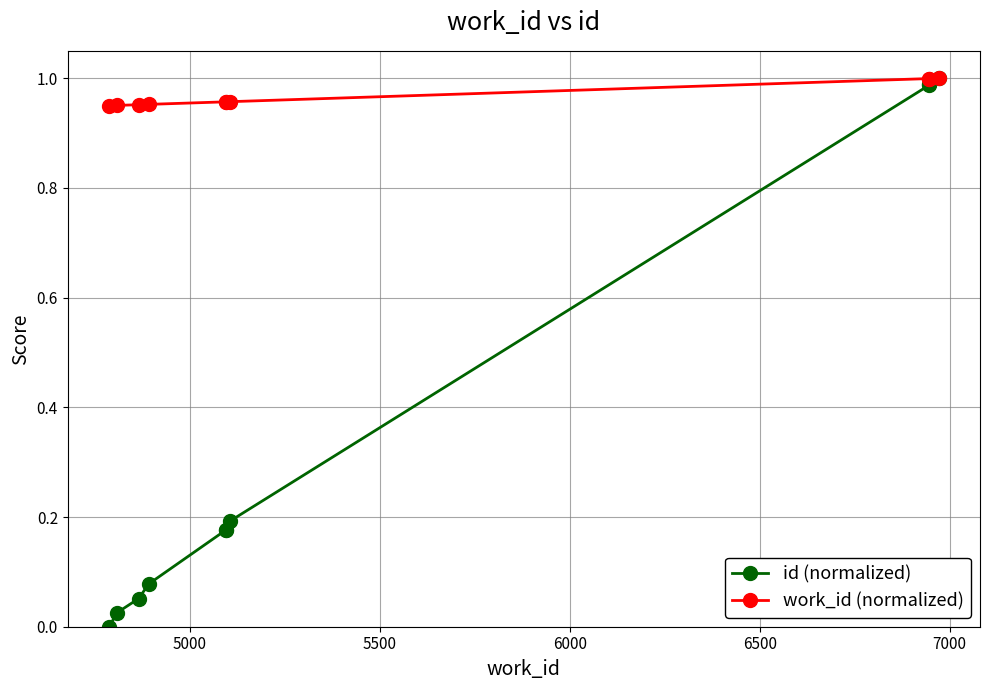

True or false: work_id (normalized) and id (normalized) cross at least once.

False